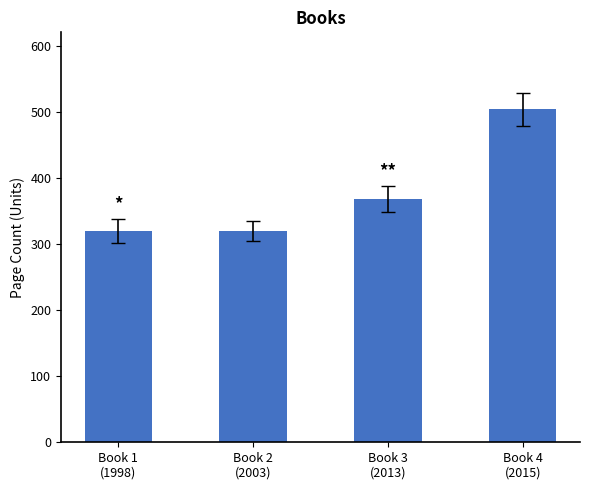

How many bars are there in total?

4